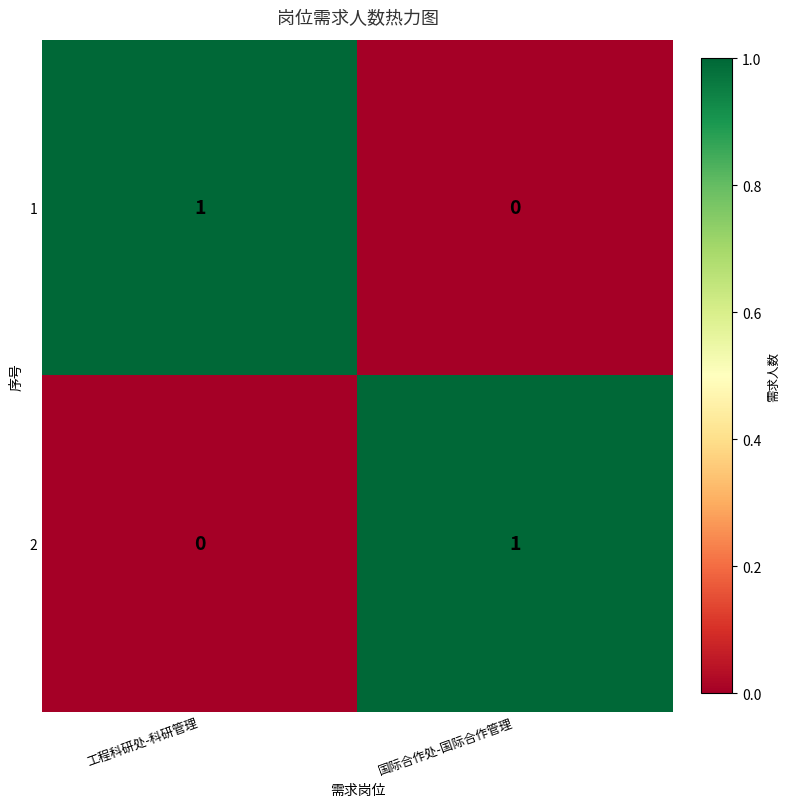

Reading right to left, what are all the values shown in this chart?

1: 国际合作处-国际合作管理=0	工程科研处-科研管理=1
2: 国际合作处-国际合作管理=1	工程科研处-科研管理=0